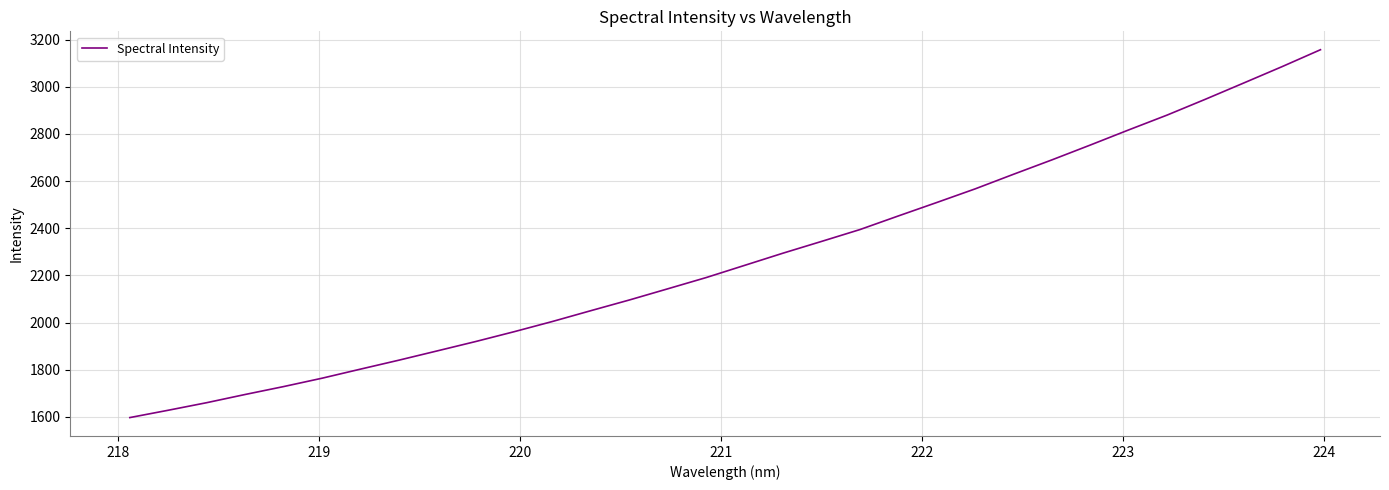

Count the number of categories in the chart.

32